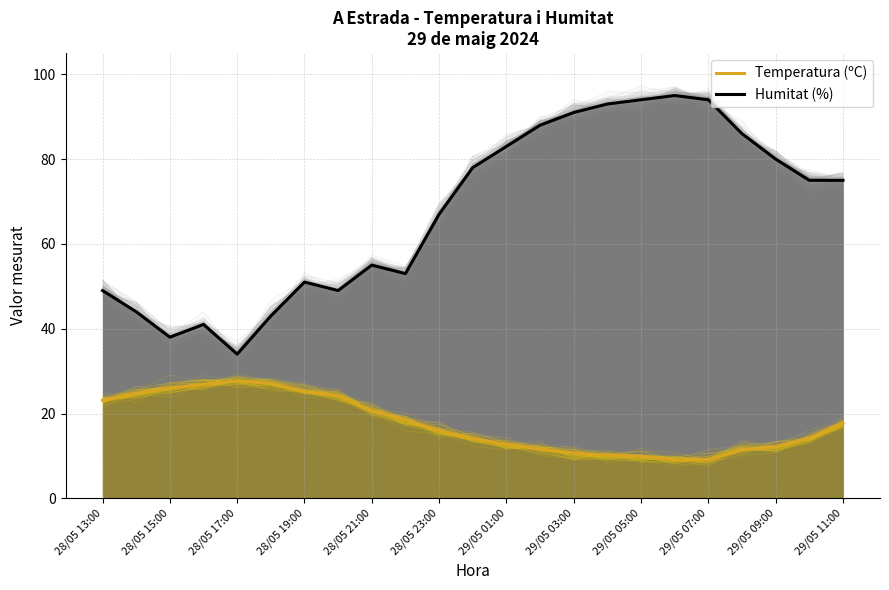

At which label is Humitat (%) closest to 64?

28/05 23:00